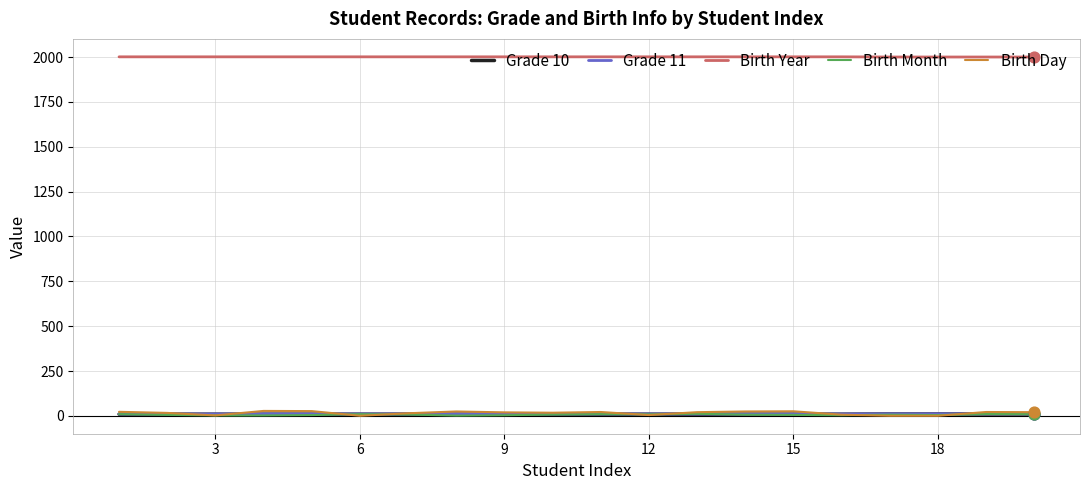

Which series has the largest range (max minus min)?

Birth Day